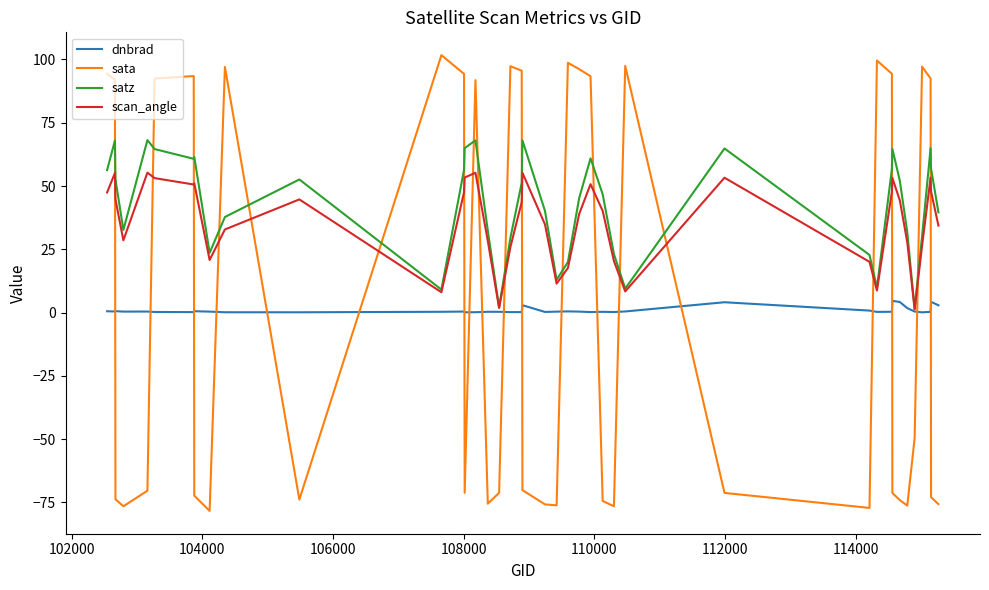

How many intersections are there between dnbrad and sata?

19